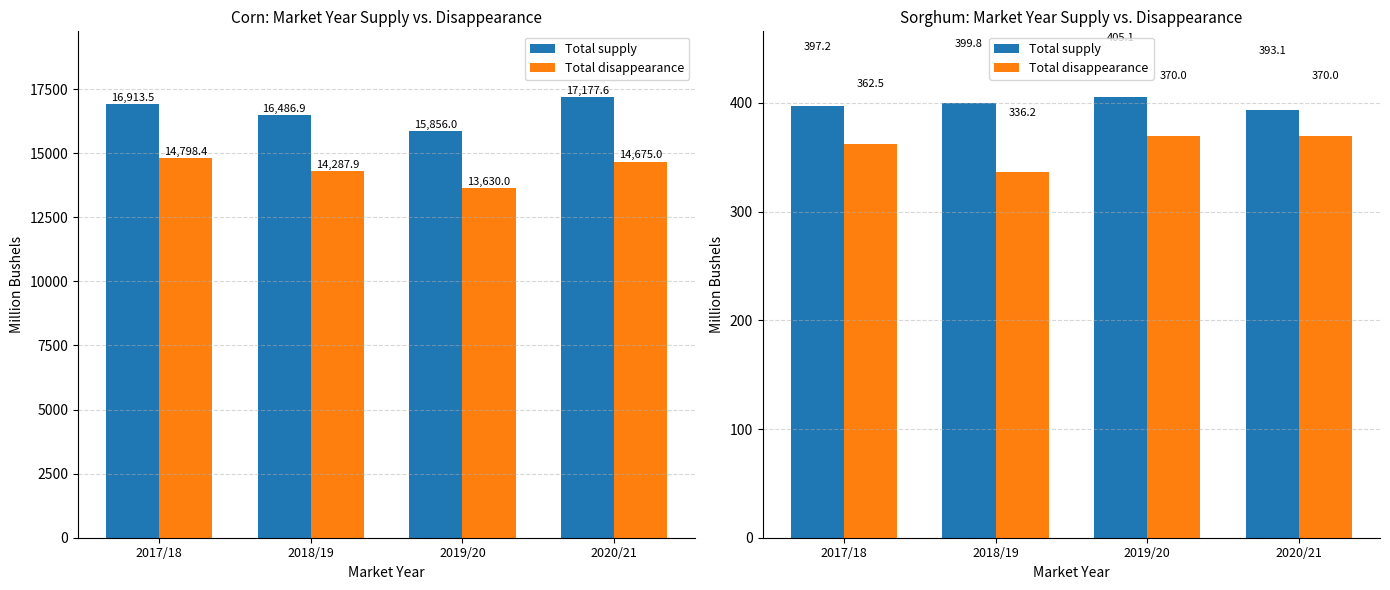

Which category has the lowest value across all series?

2018/19